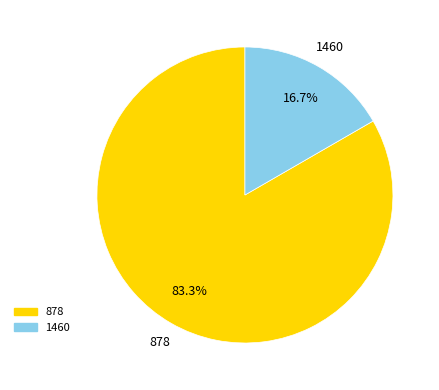

What percentage do 878 and 1460 together represent?

100.0%